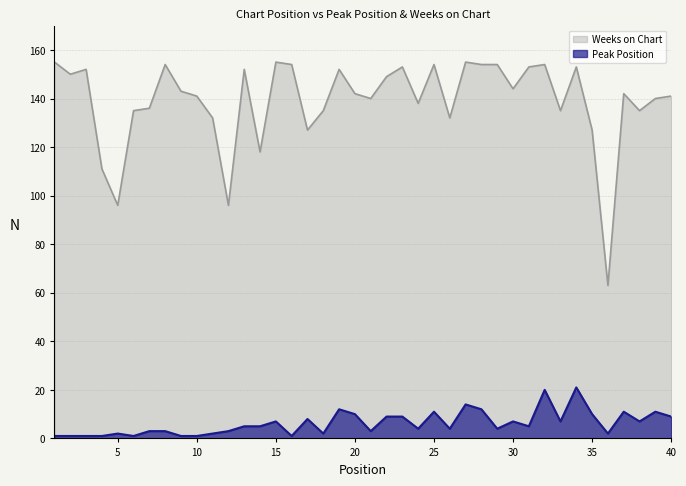

Reading left to right, list all the values displayed in this chart.

Peak Position: 1=1	2=1	3=1	4=1	5=2	6=1	7=3	8=3	9=1	10=1	11=2	12=3	13=5	14=5	15=7	16=1	17=8	18=2	19=12	20=10	21=3	22=9	23=9	24=4	25=11	26=4	27=14	28=12	29=4	30=7	31=5	32=20	33=7	34=21	35=10	36=2	37=11	38=7	39=11	40=9
Weeks on Chart: 1=155	2=150	3=152	4=111	5=96	6=135	7=136	8=154	9=143	10=141	11=132	12=96	13=152	14=118	15=155	16=154	17=127	18=135	19=152	20=142	21=140	22=149	23=153	24=138	25=154	26=132	27=155	28=154	29=154	30=144	31=153	32=154	33=135	34=153	35=127	36=63	37=142	38=135	39=140	40=141